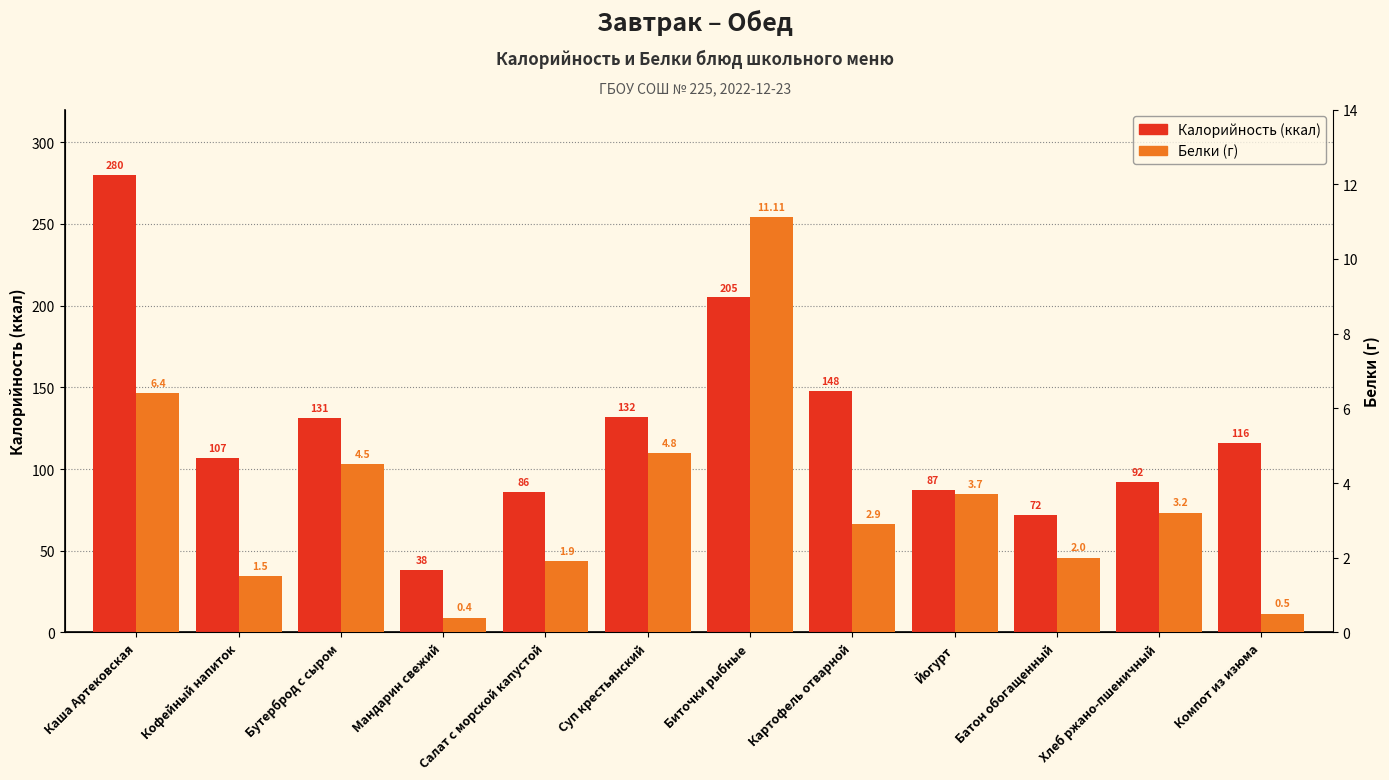

At how many categories does at least one series exceed 174?

2